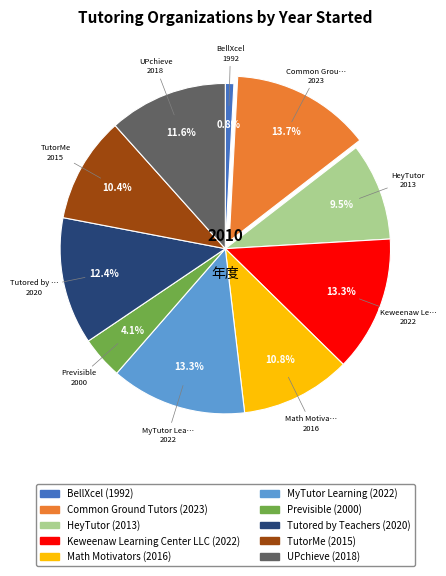

Is there any slice that represents more than half of the pie?

No